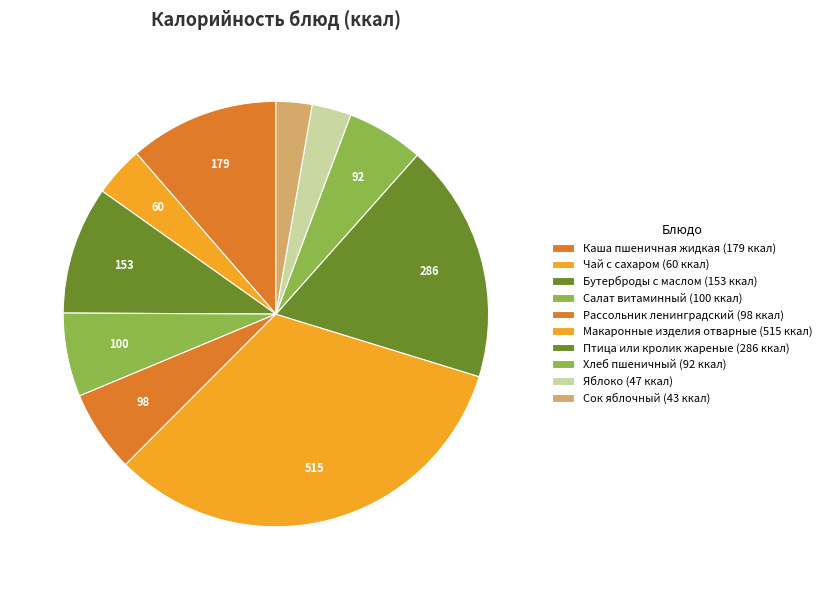

To the nearest percent, what is the difference between the Яблоко and Каша пшеничная жидкая slice percentages?

8%